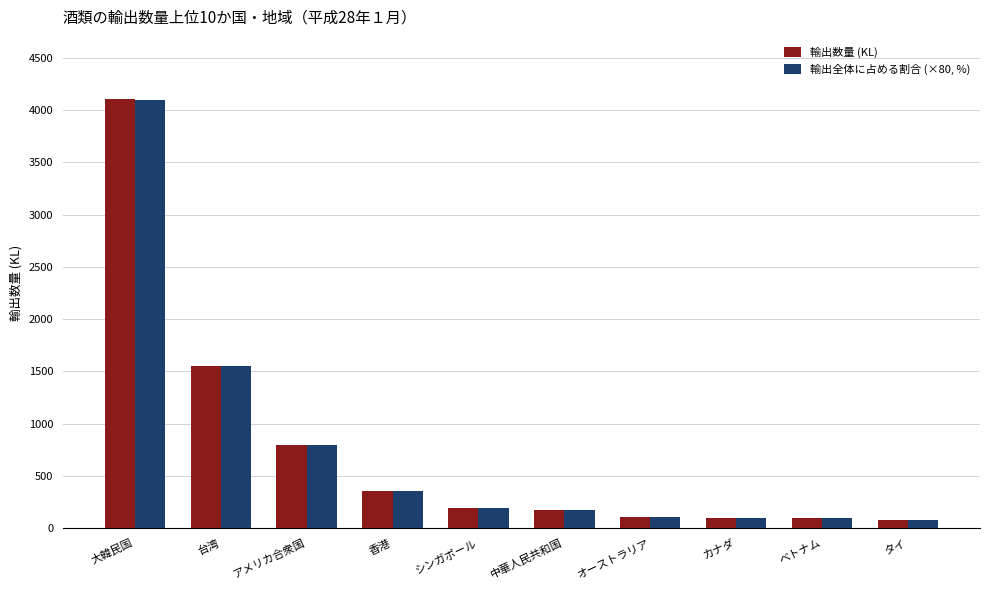

What is the lowest value of the 輸出数量 (KL) series?

82.2